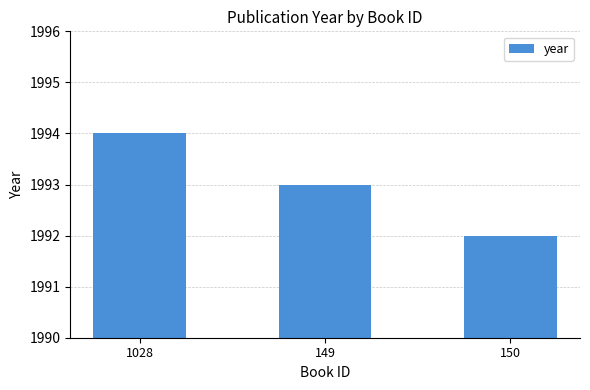

How many data points are less than 1993?

1